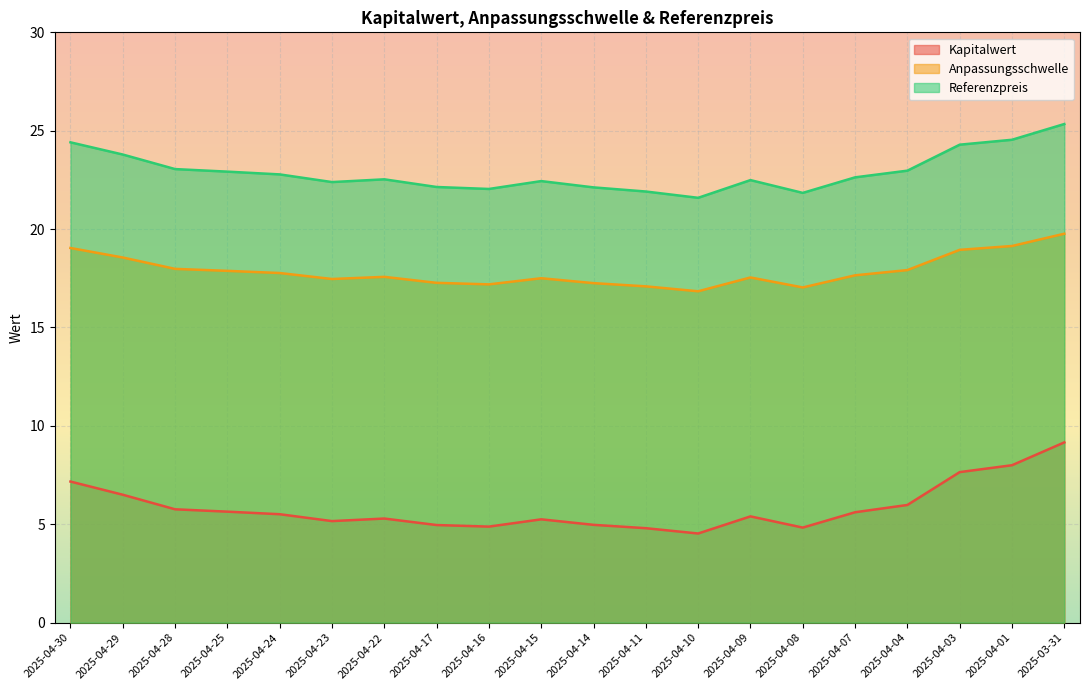

At which category does the chart reach its minimum across all series?

2025-04-10